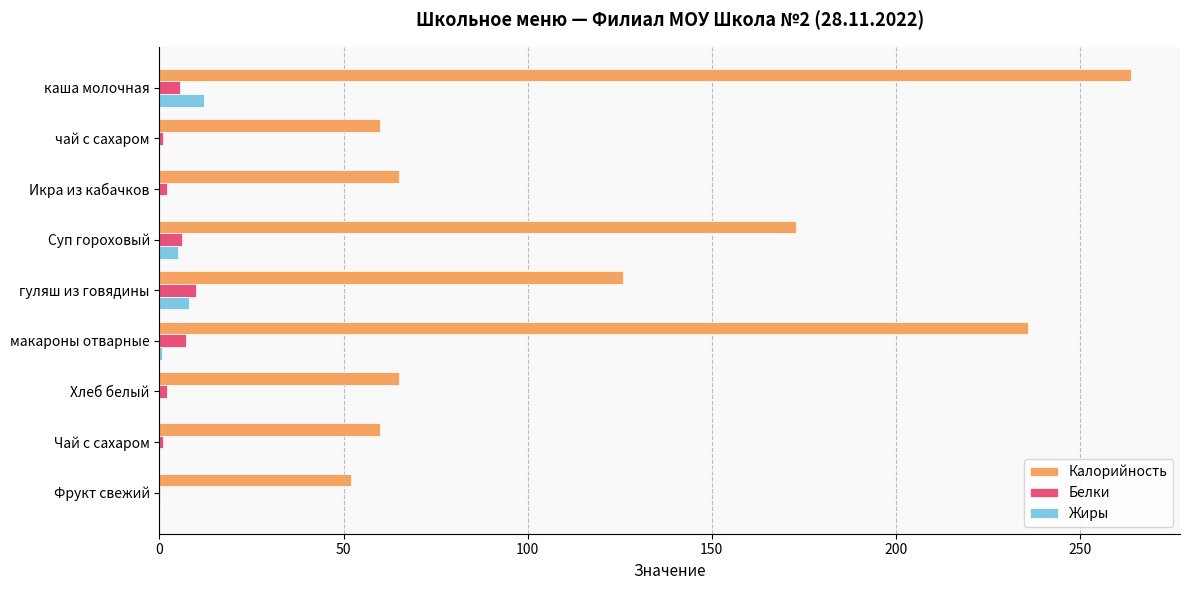

Which series has the largest total across all categories?

Калорийность